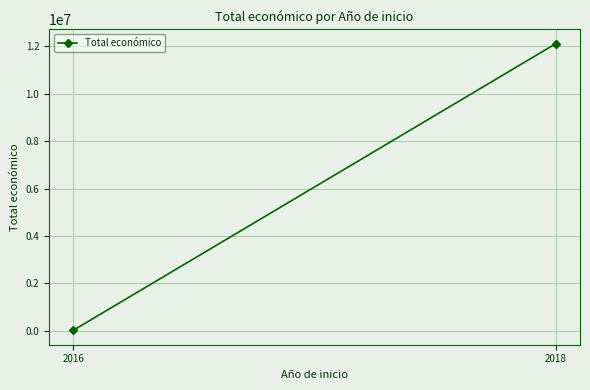

Reading right to left, transcribe all the data shown in this chart.

12110969	19859